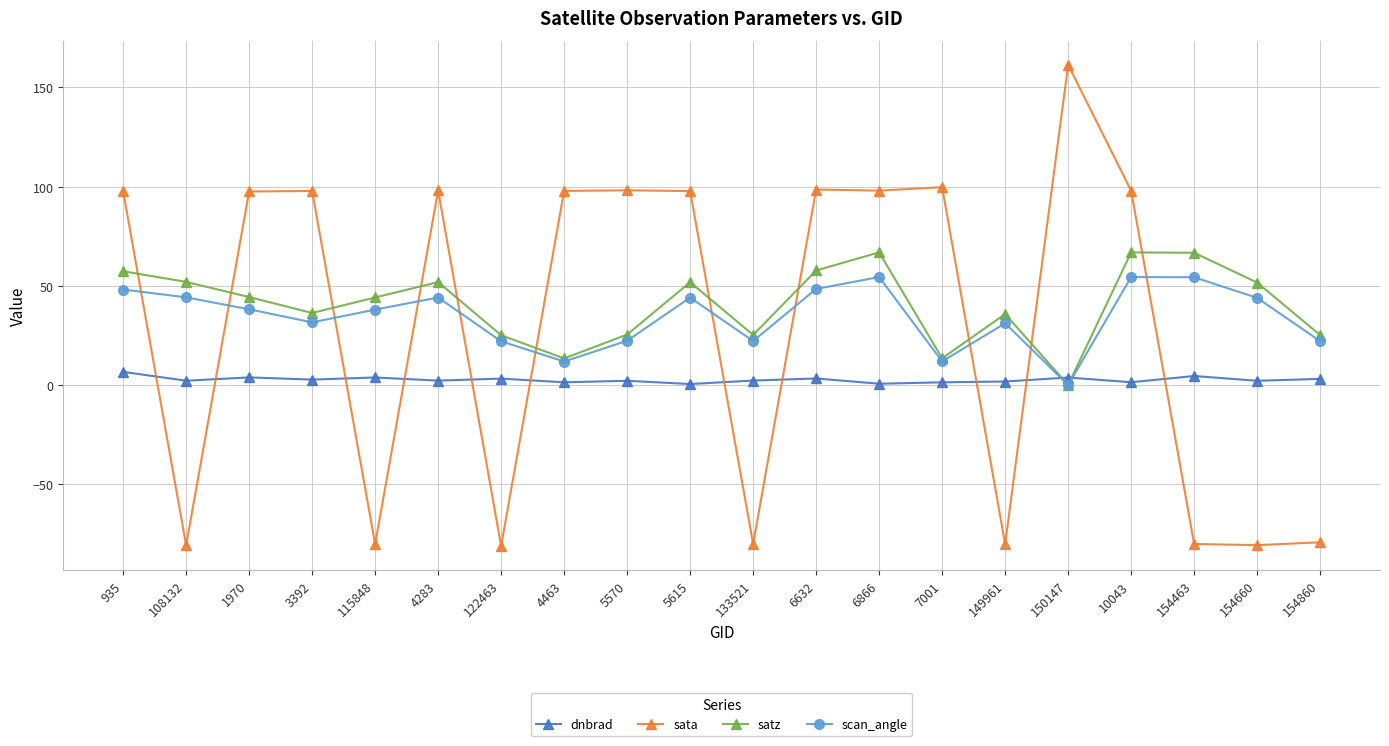

What is the approximate value of scan_angle at 6866?

54.5